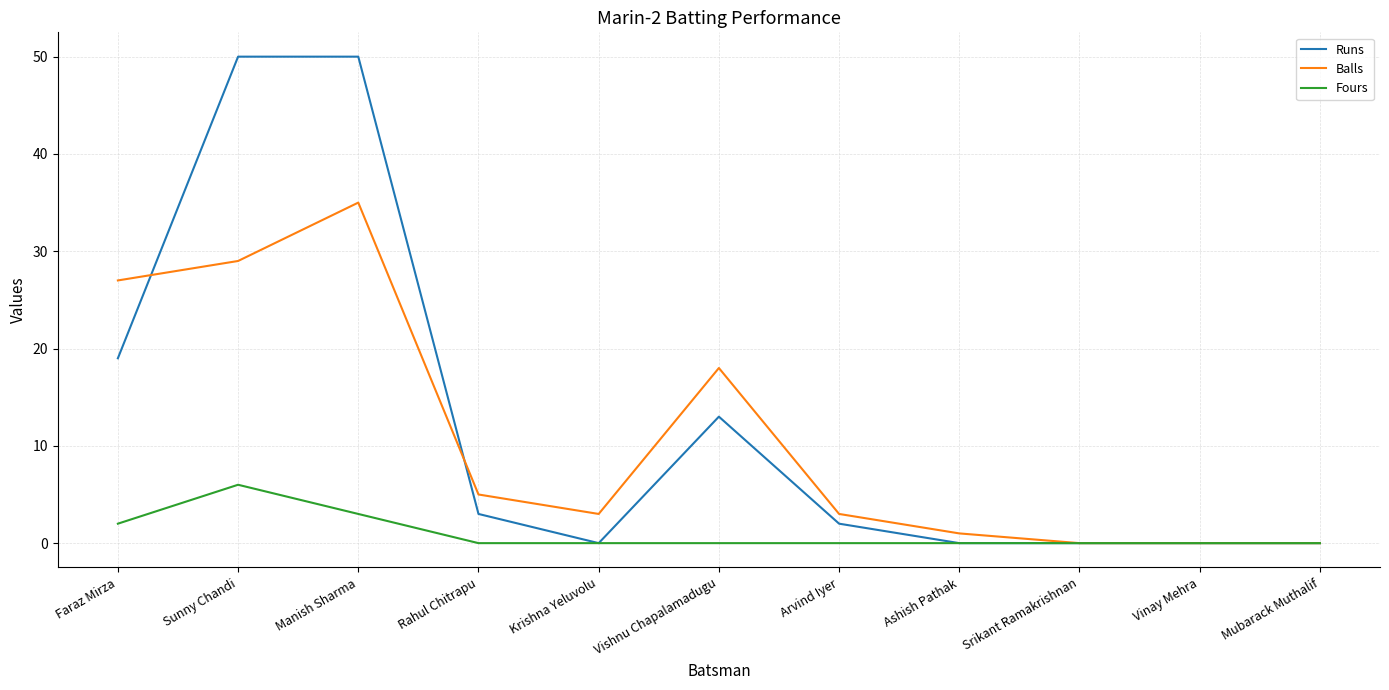

What is the difference between the highest and lowest values at Vishnu Chapalamadugu?

18